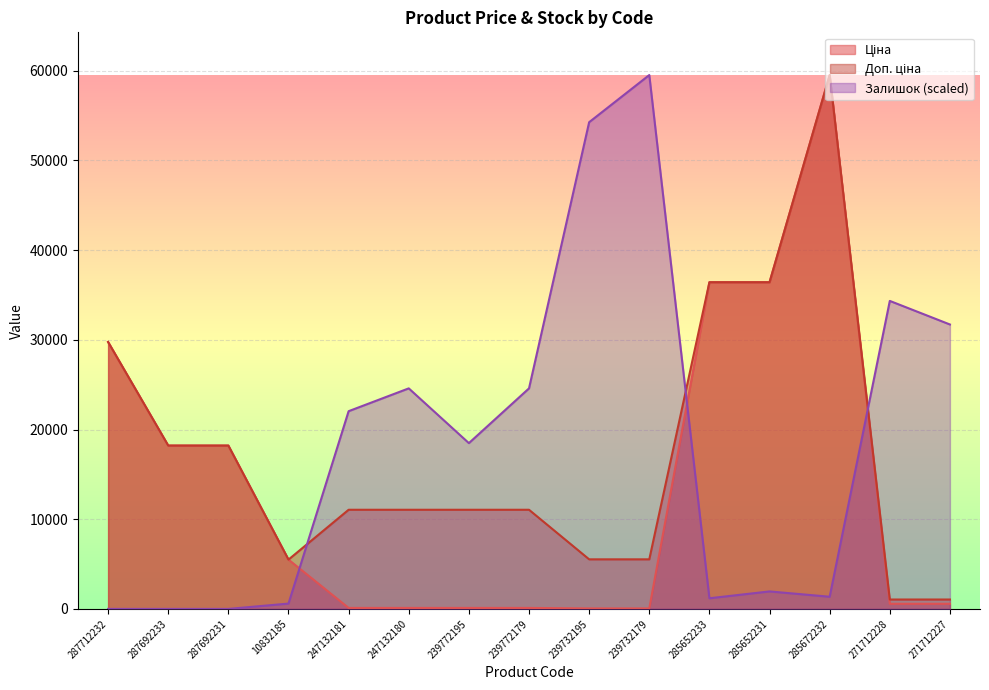

Reading left to right, extract all data points from this chart.

Ціна: 29761.5	18212.0	18212.0	5497.3	110.5	110.5	110.5	110.5	55.3	55.3	36424.0	36424.0	59523.0	571.6	571.6
Доп. ціна: 29761.5	18212.0	18212.0	5497.3	11055.0	11055.0	11055.0	11055.0	5528.0	5528.0	36424.0	36424.0	59523.0	1048.0	1048.0
Залишок: 0.0	0.0	0.0	593.5	22045.5	24589.3	18484.3	24589.3	54266.0	59523.0	1187.1	1950.2	1356.6	34340.2	31711.7